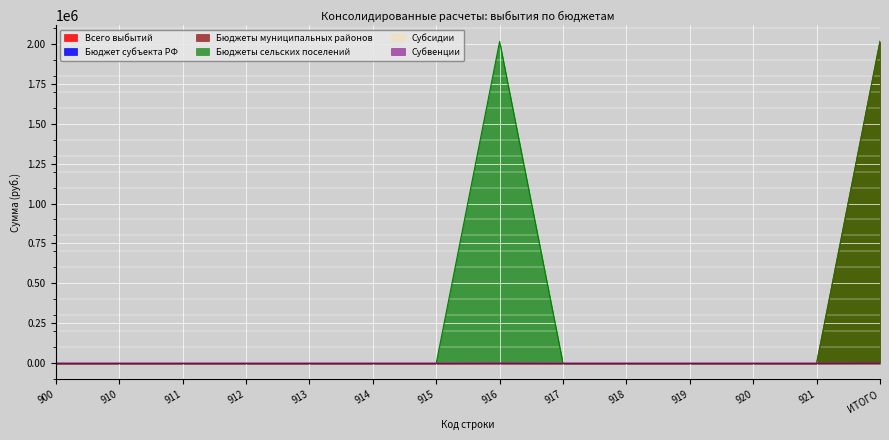

Reading left to right, transcribe all the data shown in this chart.

Всего выбытий: 900=0.0	910=0.0	911=0.0	912=0.0	913=0.0	914=0.0	915=0.0	916=0.0	917=0.0	918=0.0	919=0.0	920=0.0	921=0.0	ИТОГО=2014661.6
Бюджеты муниципальных районов: 900=0.0	910=0.0	911=0.0	912=0.0	913=0.0	914=0.0	915=0.0	916=861.3	917=0.0	918=0.0	919=0.0	920=0.0	921=0.0	ИТОГО=861.3
Бюджеты сельских поселений: 900=0.0	910=0.0	911=0.0	912=0.0	913=0.0	914=0.0	915=0.0	916=2013800.3	917=0.0	918=0.0	919=0.0	920=0.0	921=0.0	ИТОГО=2013800.3